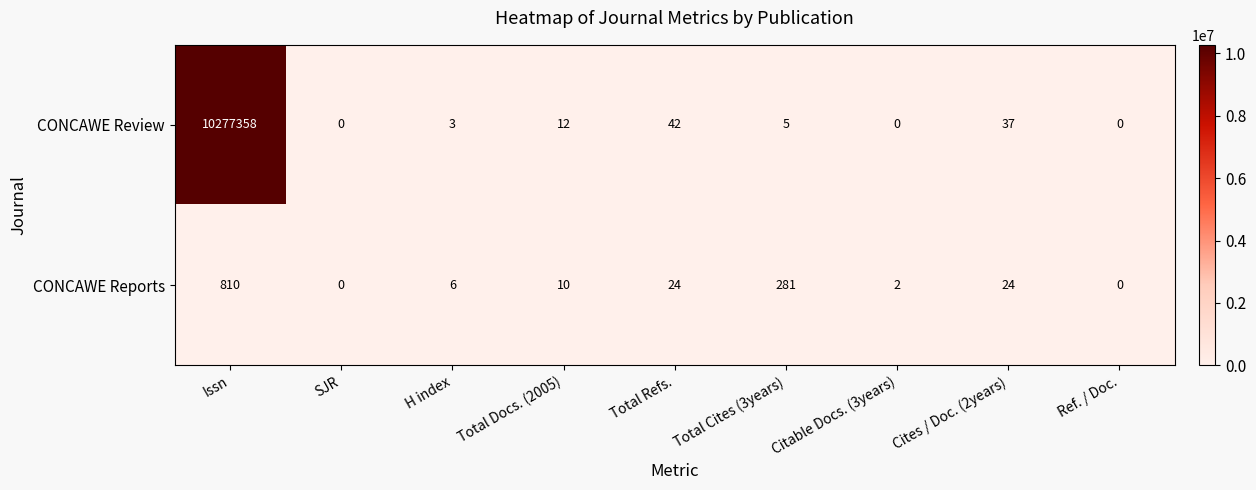

What is the maximum value shown in the chart?

10277358